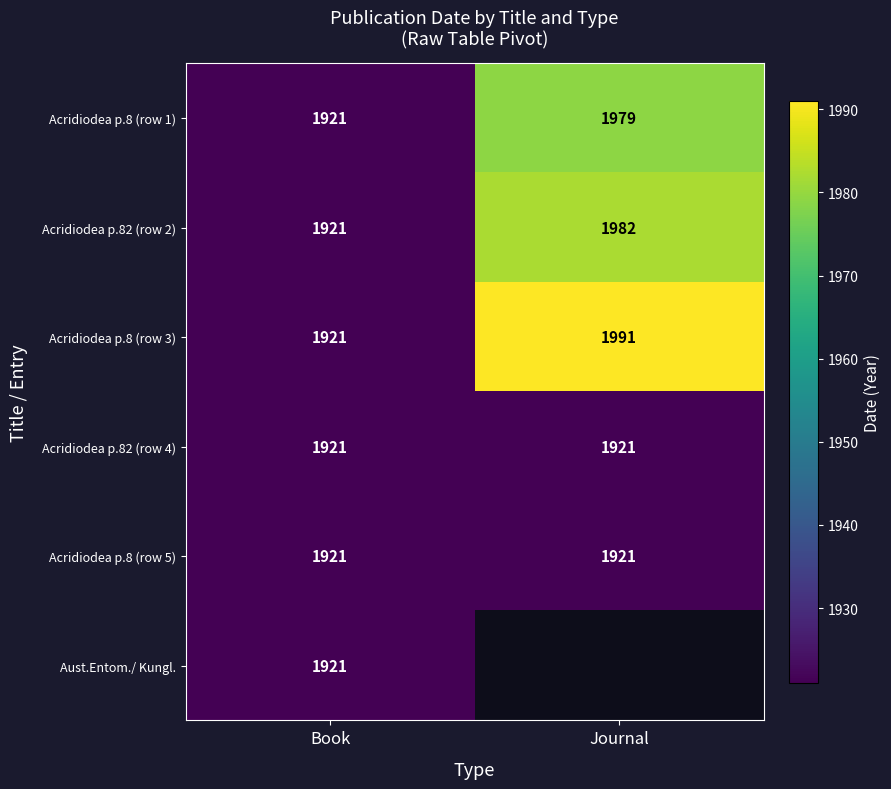

How many distinct data groups are displayed?

6